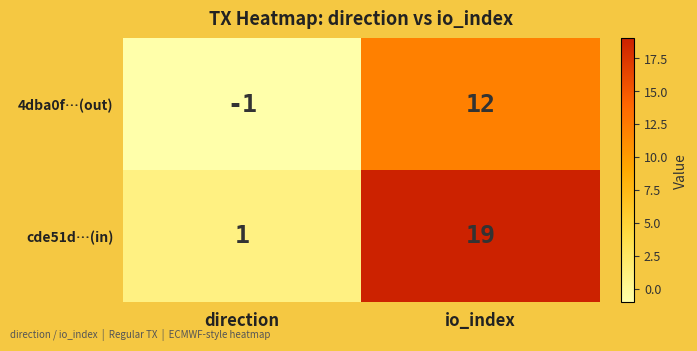

Rank the series by their average value, from lowest to highest.

4dba0f…(out), cde51d…(in)